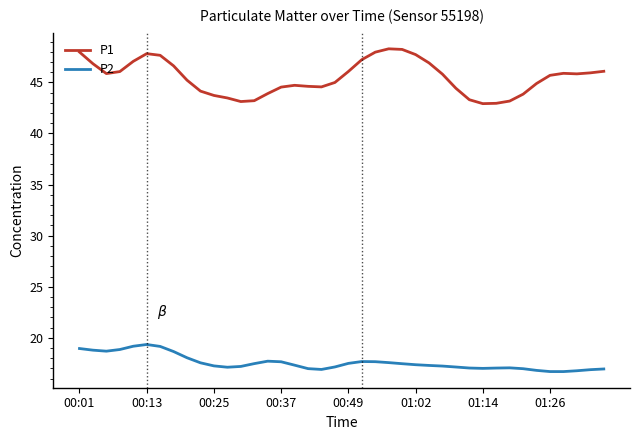

Which series has the largest total across all categories?

P1